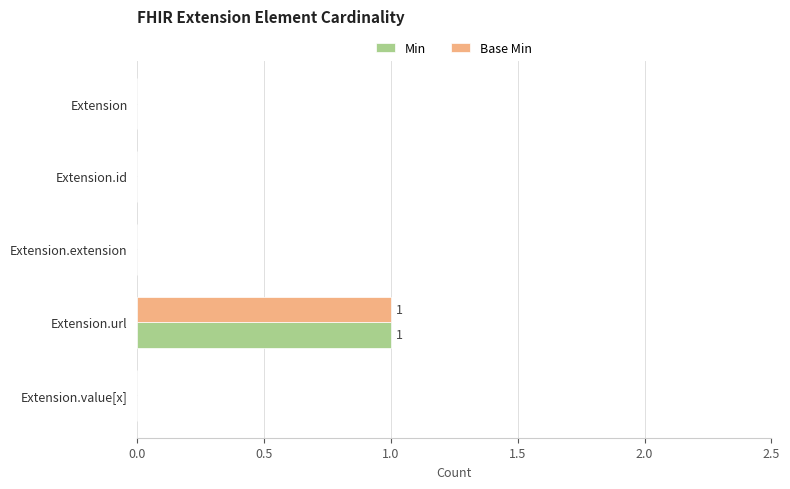

At which category is the sum across all series the highest?

Extension.url